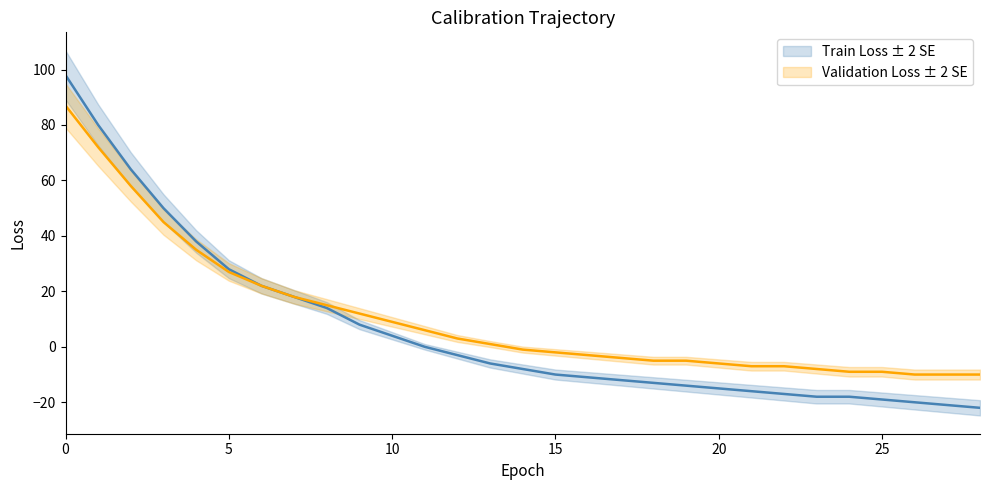

List the series in order of their overall mean, highest first.

Validation Loss, Train Loss